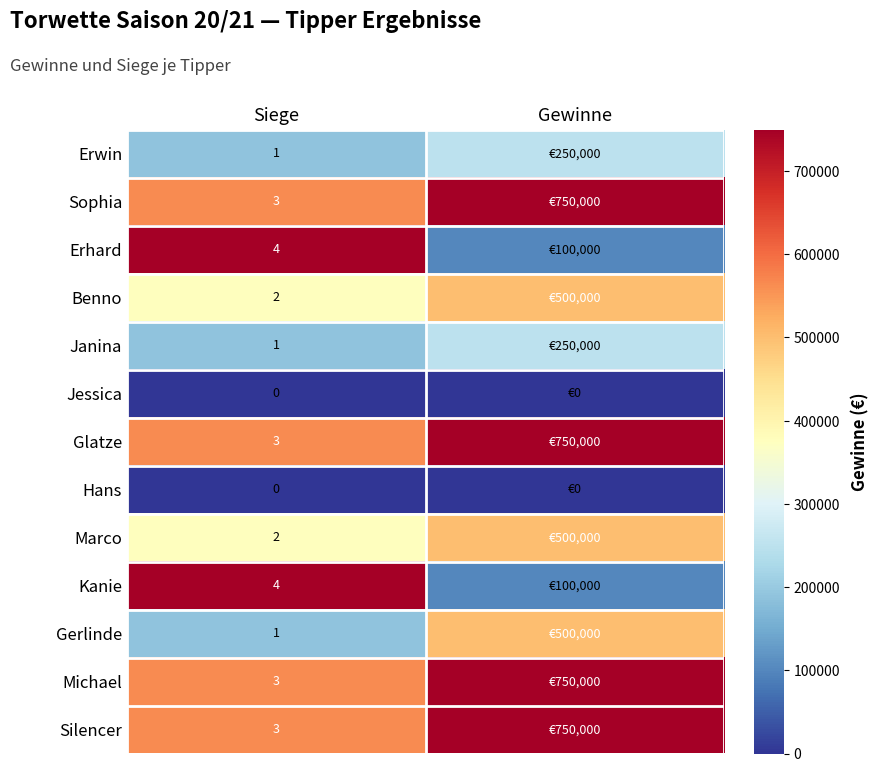

Is the value of Glatze at Siege greater than the value of Janina at Siege?

Yes